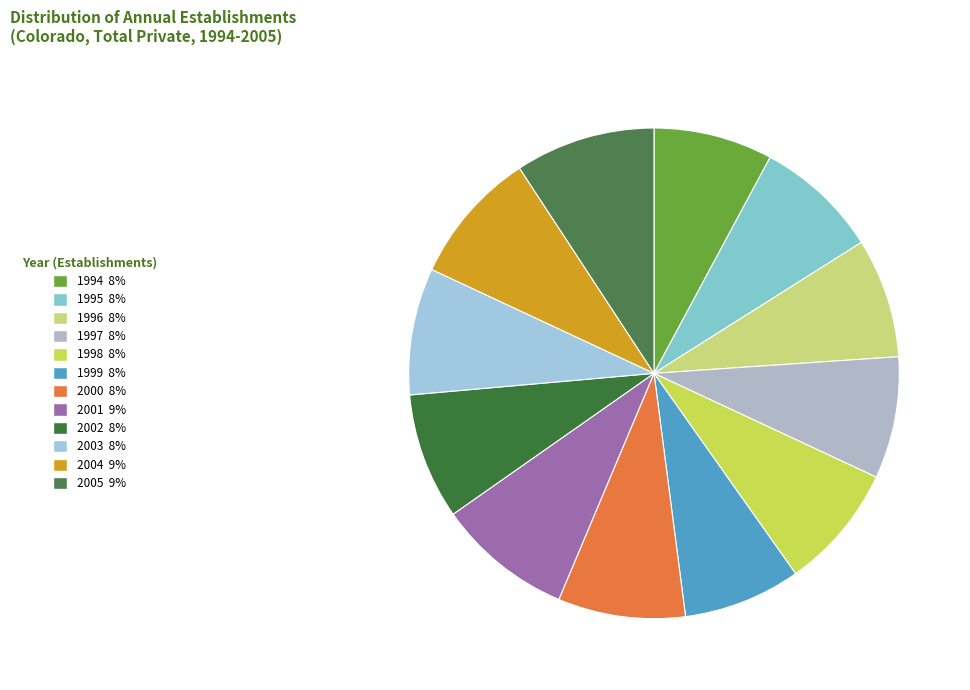

To the nearest percent, what is the combined percentage of 1999 and 1996?

16%